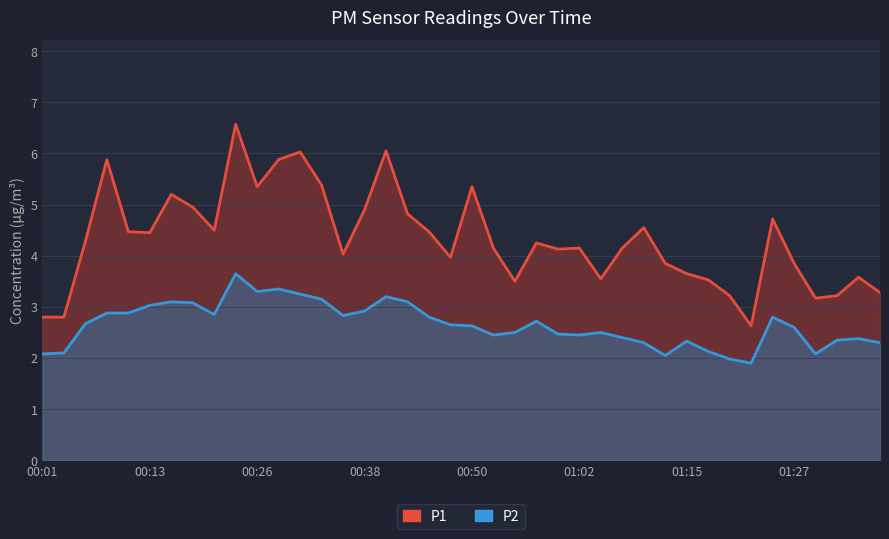

What is the difference between the P1 values at 00:35 and 00:43?

0.8